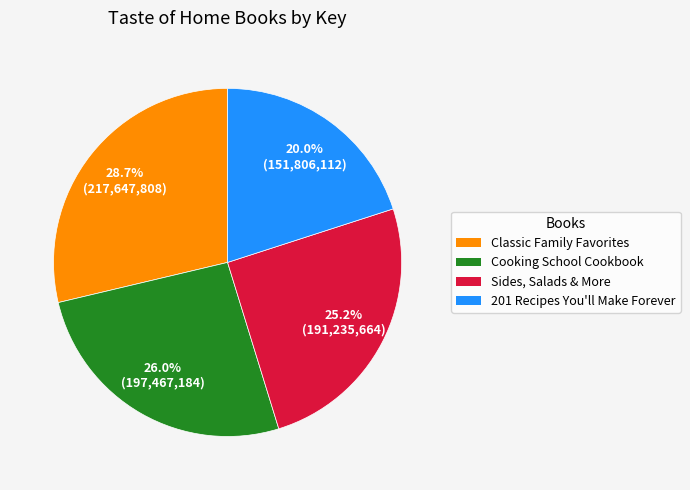

To the nearest percent, what is the difference between the largest and smallest slice percentages?

9%